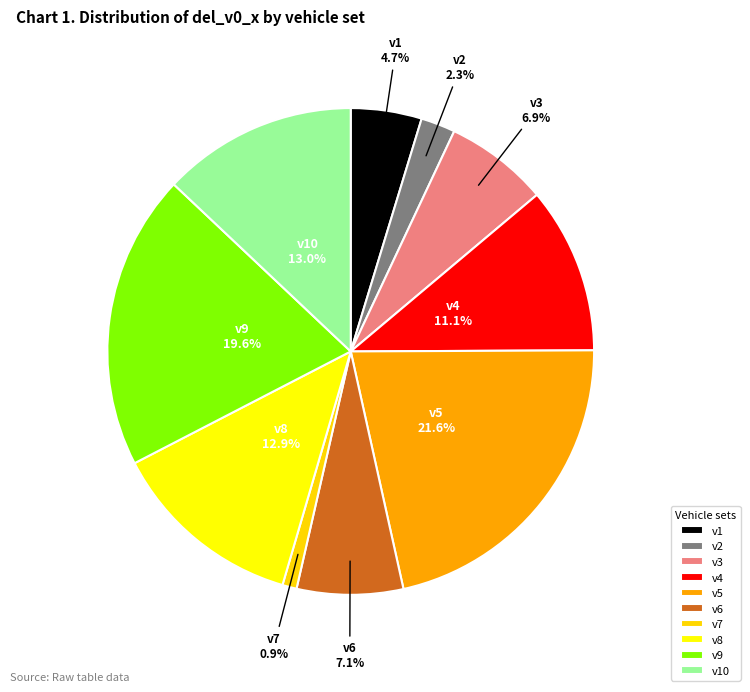

To the nearest percent, what is the difference between the v10 and v3 slice percentages?

6%